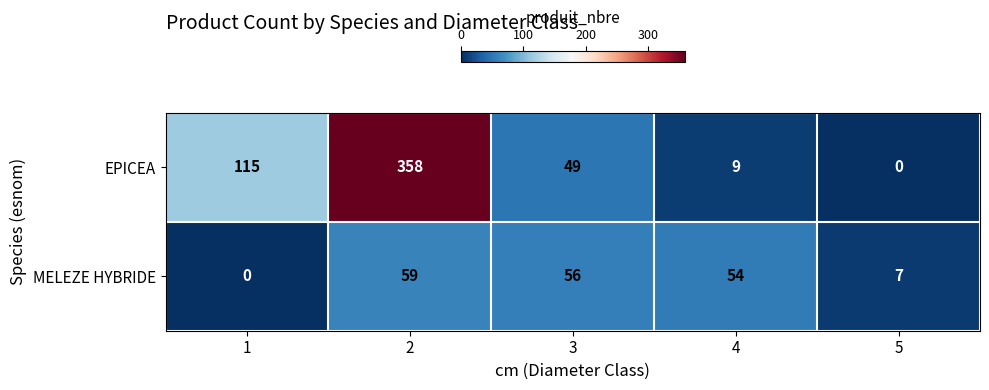

Which series has the largest total across all categories?

EPICEA